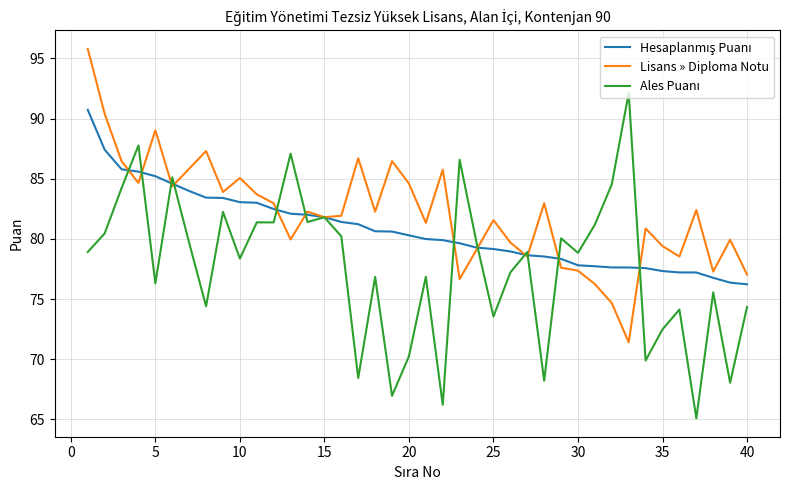

How many lines are shown in the chart?

3